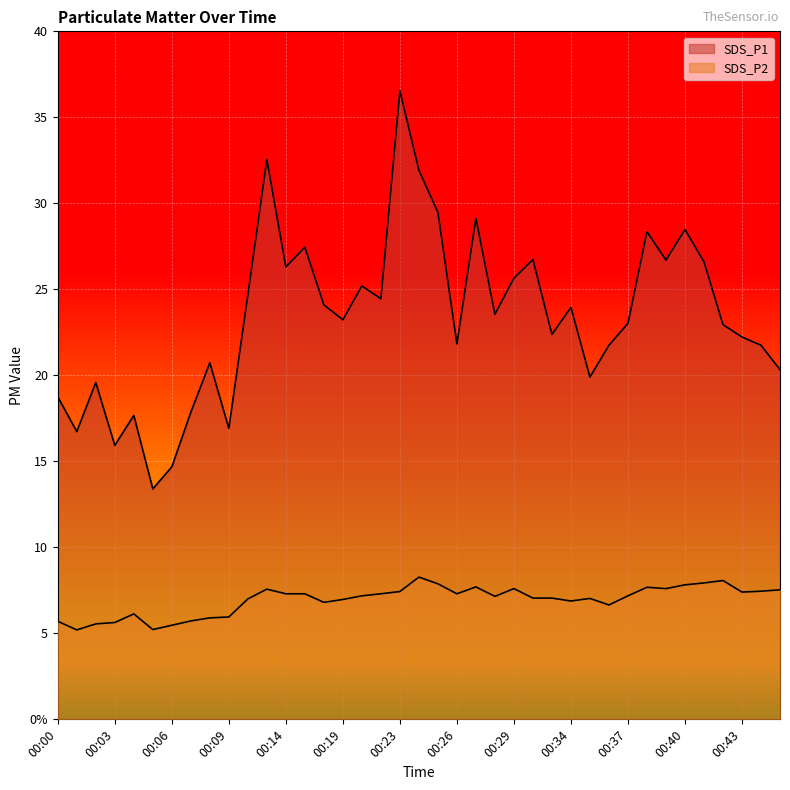

True or false: SDS_P1 and SDS_P2 cross at least once.

False